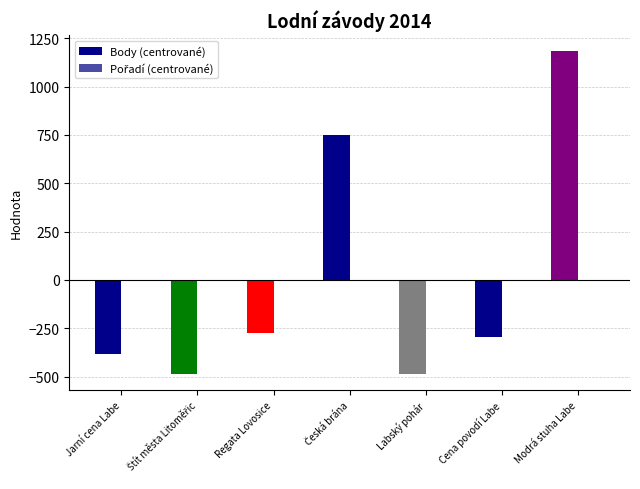

How many data points does each series have?

7